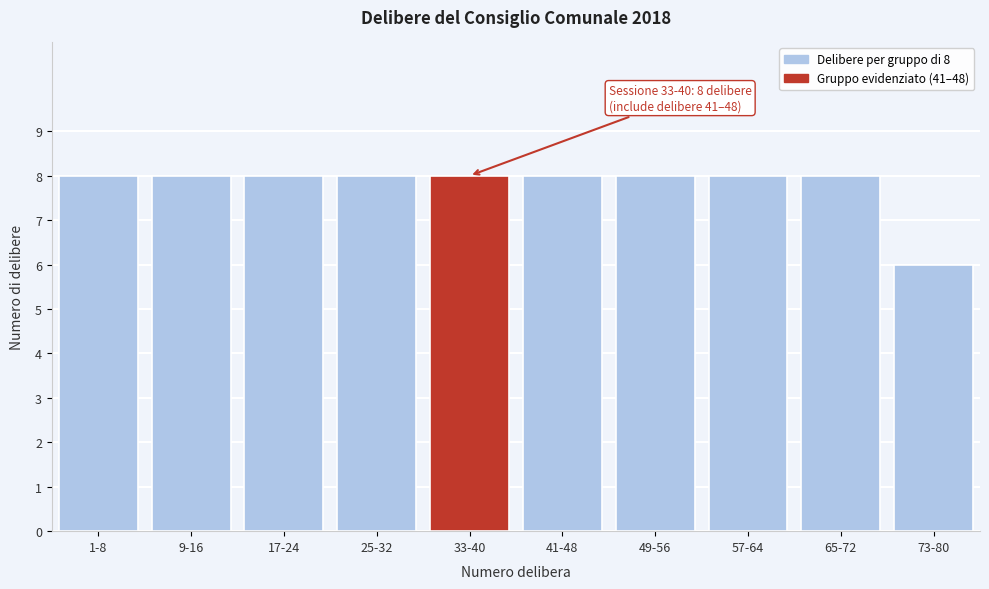

Reading left to right, extract all data points from this chart.

1-8=8	9-16=8	17-24=8	25-32=8	33-40=8	41-48=8	49-56=8	57-64=8	65-72=8	73-80=6